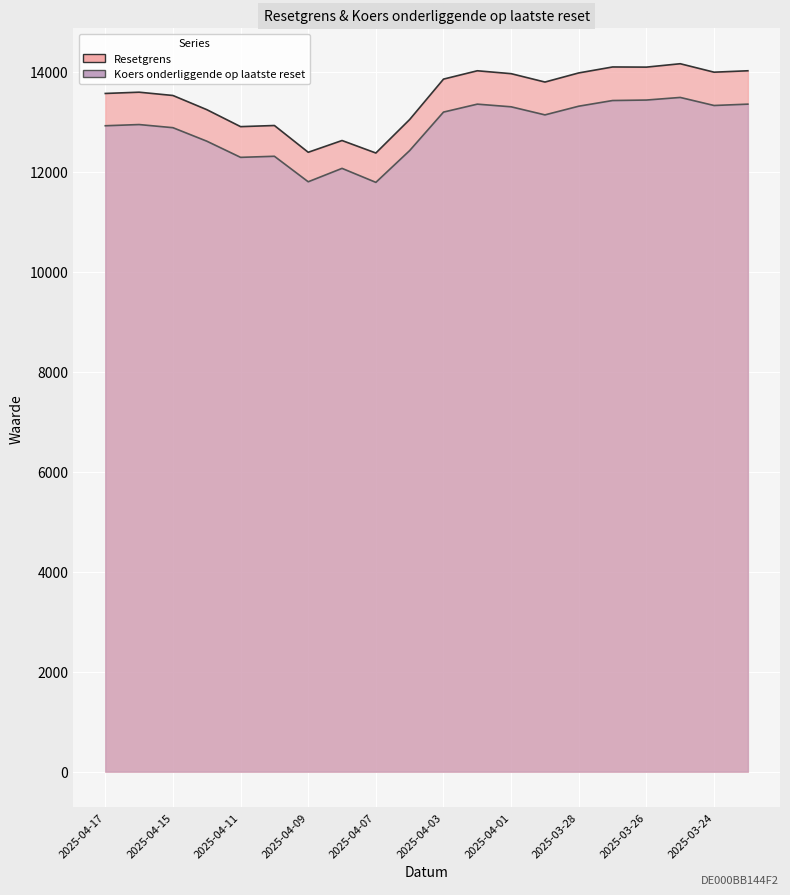

At which label does Koers onderliggende op laatste reset reach its peak?

2025-03-25